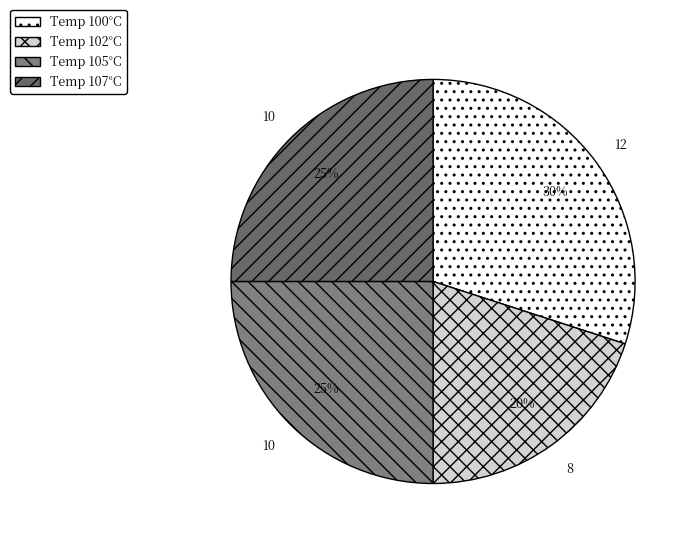

Count the number of slices in the pie.

4